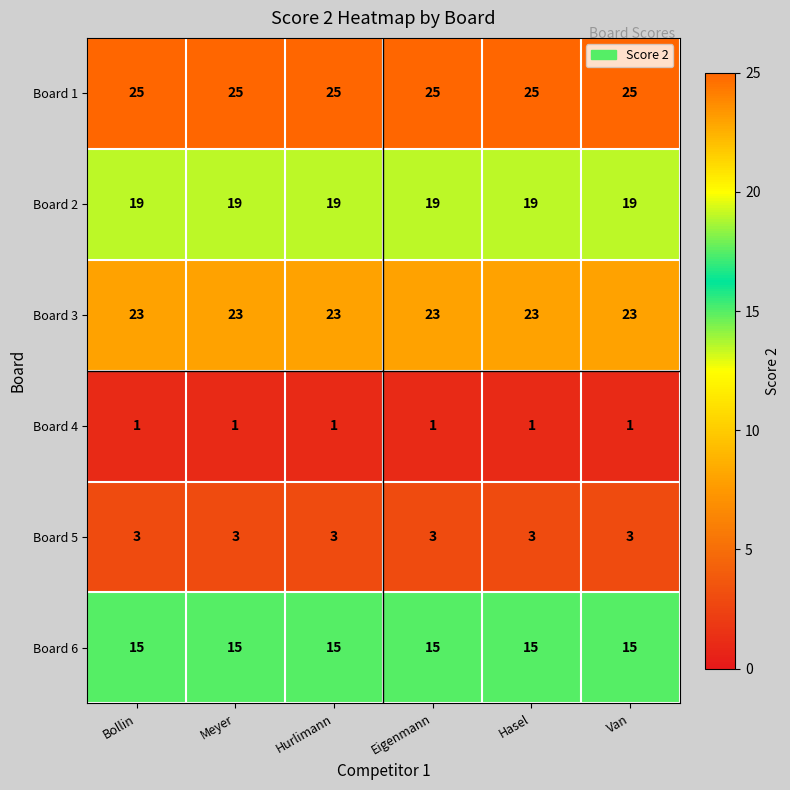

List the series in order of their peak value, lowest first.

Board 4, Board 5, Board 6, Board 2, Board 3, Board 1